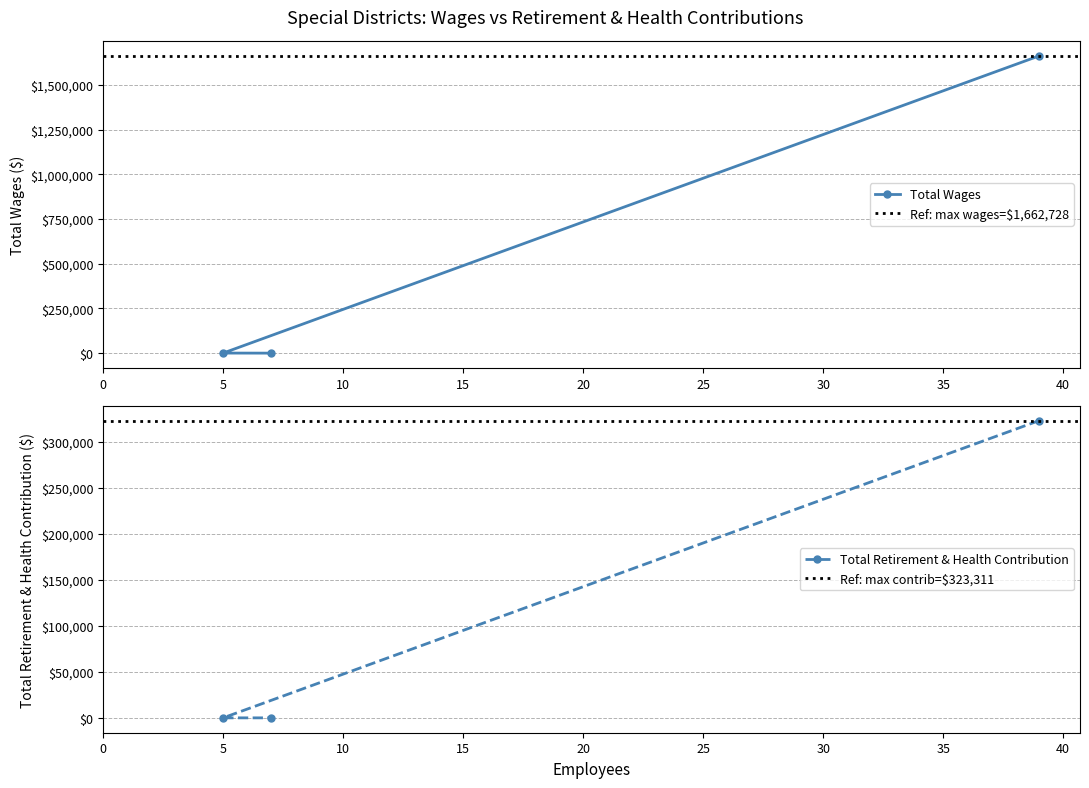

What is the maximum value for Total Wages?

1662728